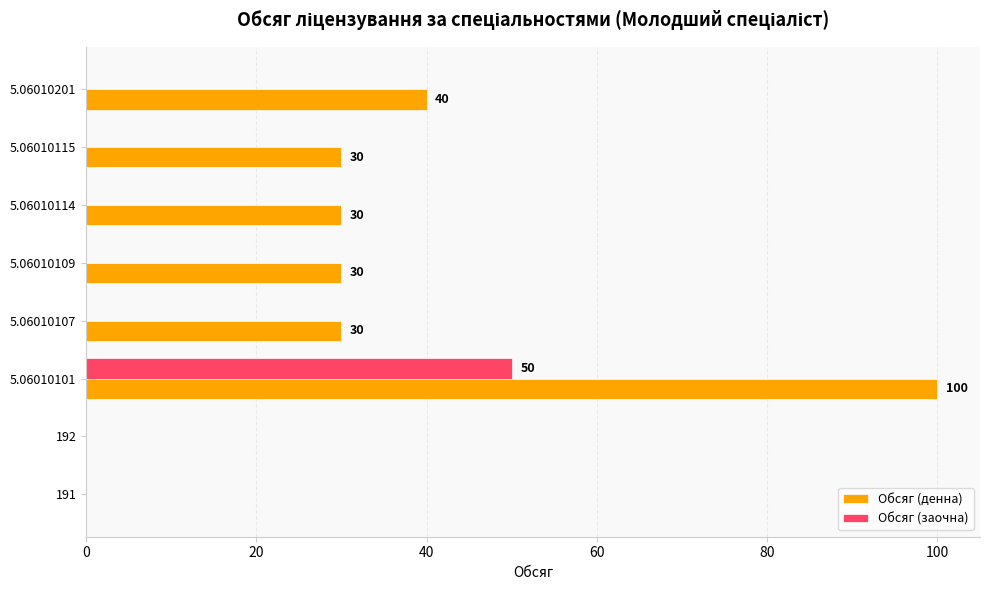

At which category is the sum across all series the highest?

5.06010101